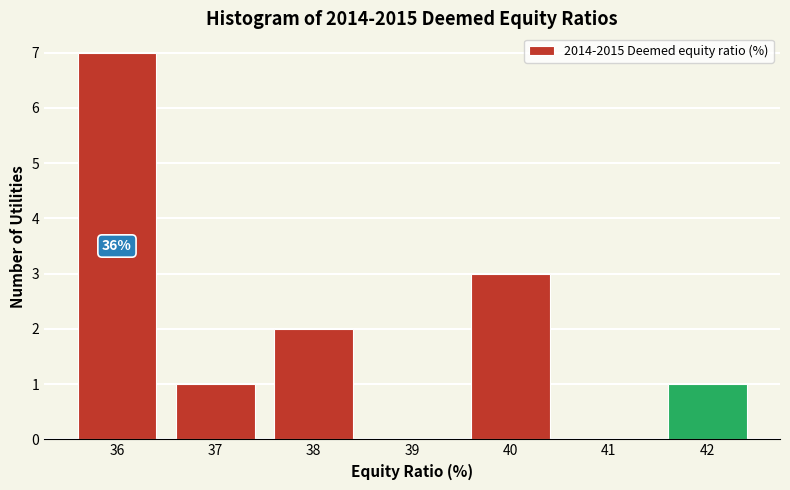

Which range on the x-axis has the tallest bar?

35.5 to 36.5